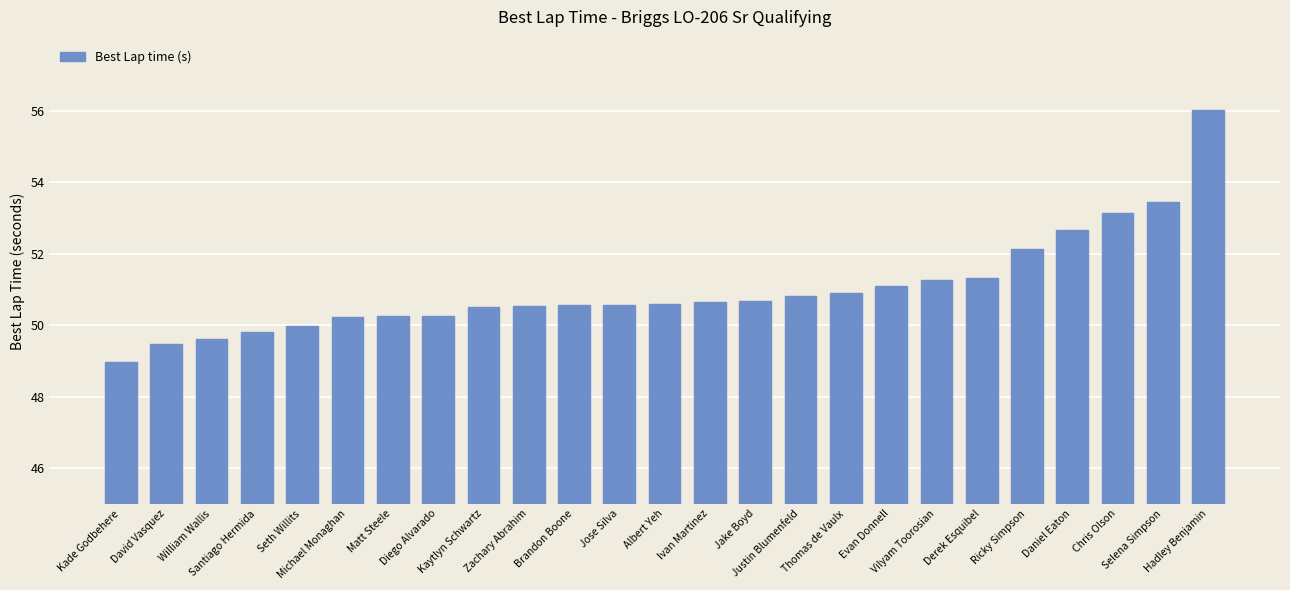

Count the number of categories in the chart.

25